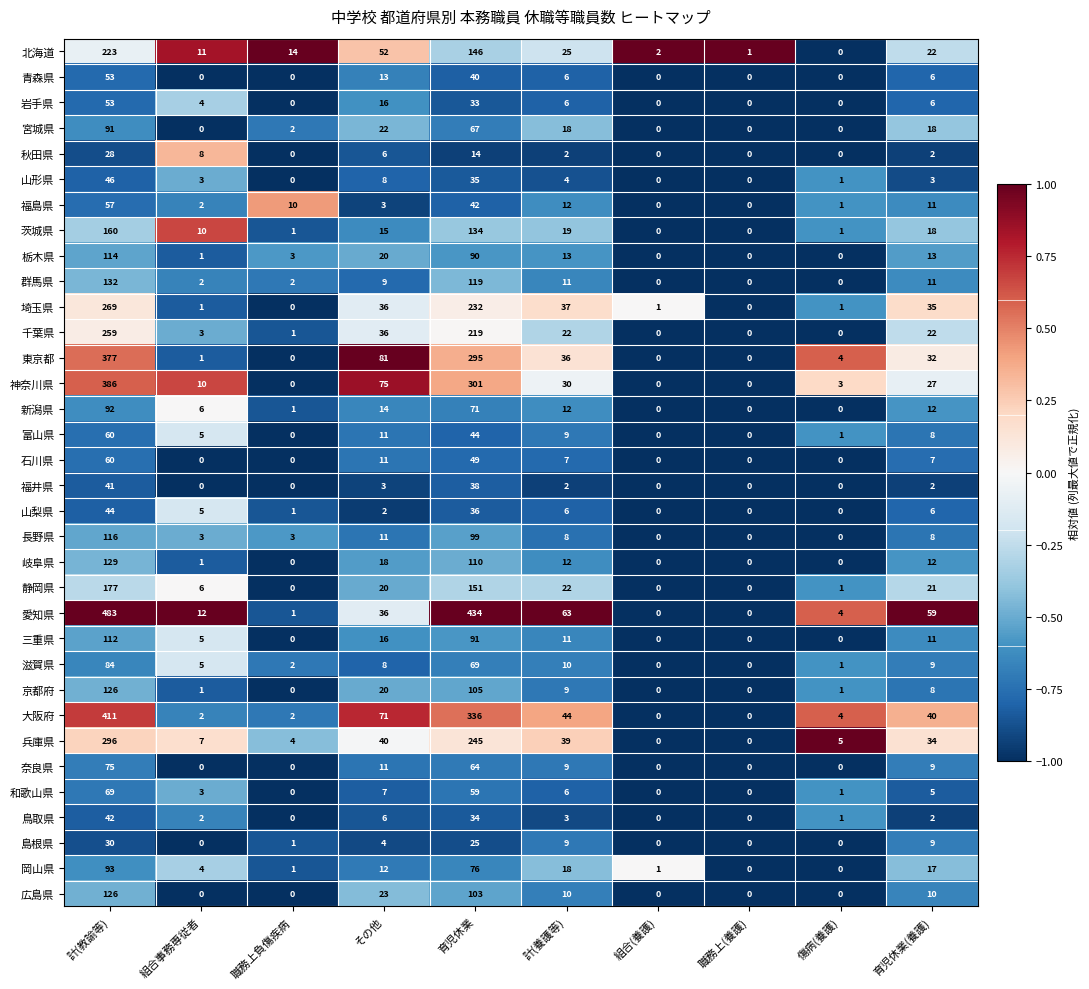

Between 組合事務専従者 and 育児休業, which series saw the biggest shift?

愛知県